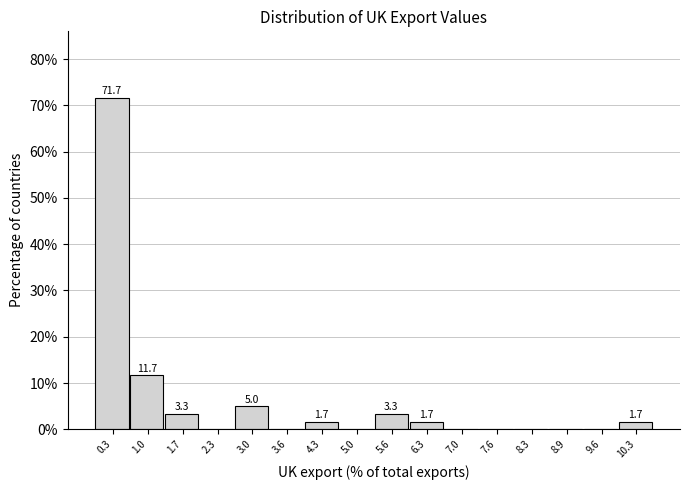

Which range on the x-axis has the tallest bar?

0.0 to 0.7